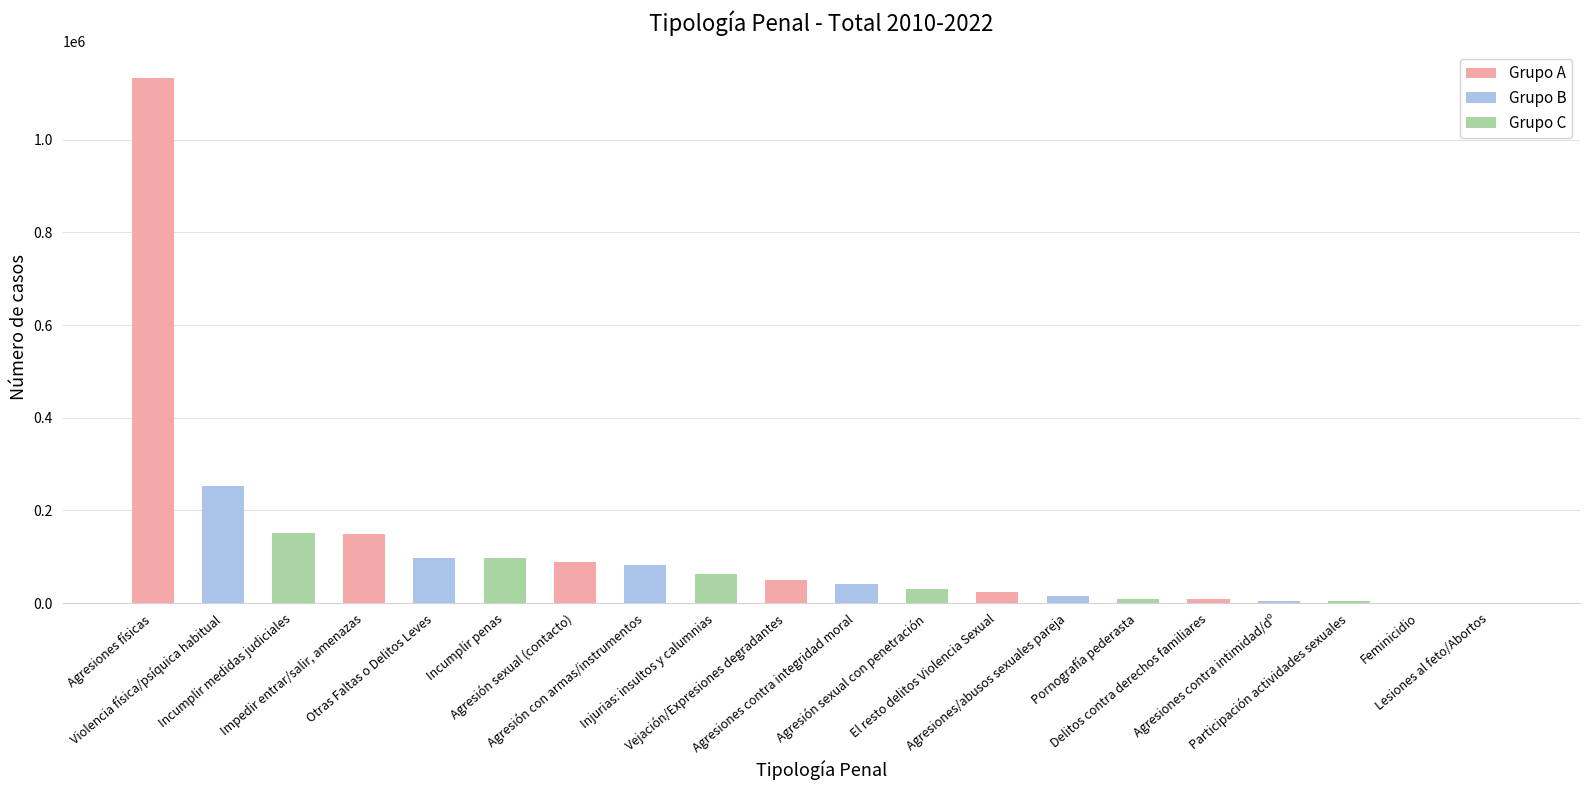

Where does the data first go above 49728?

Agresiones físicas